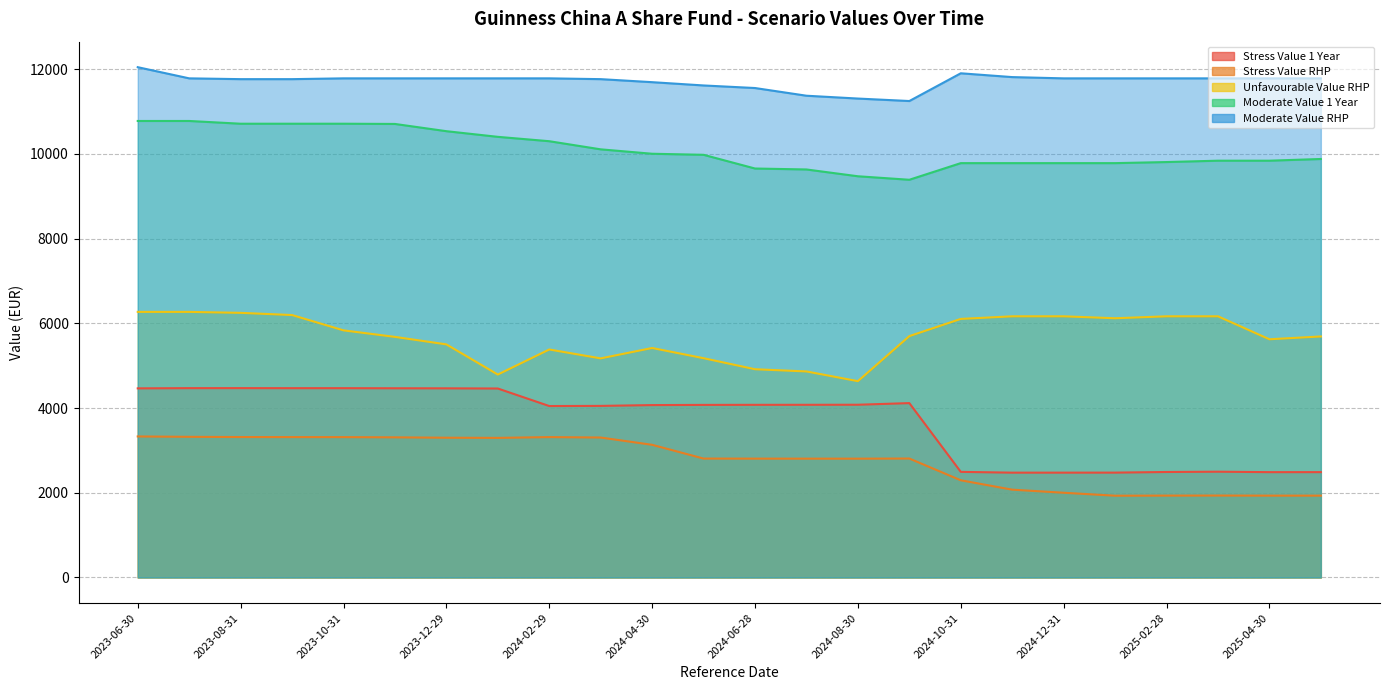

True or false: Stress Value RHP and Moderate Value RHP cross at least once.

False